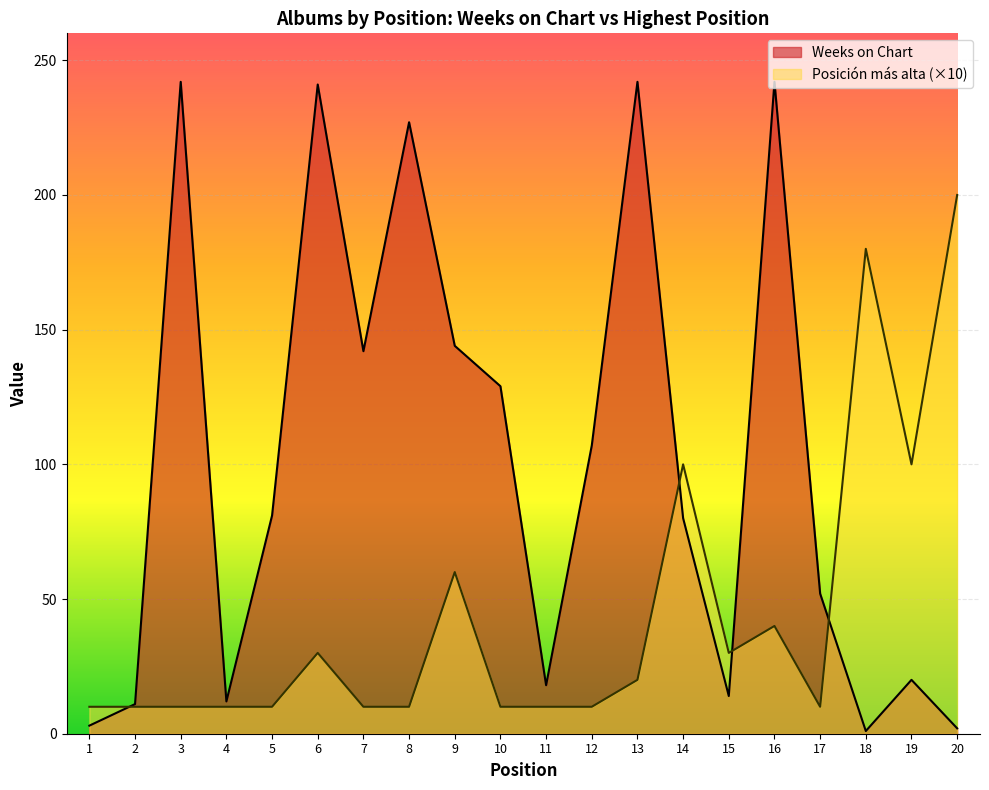

True or false: Posición más alta has a value of 180 at 18.

True